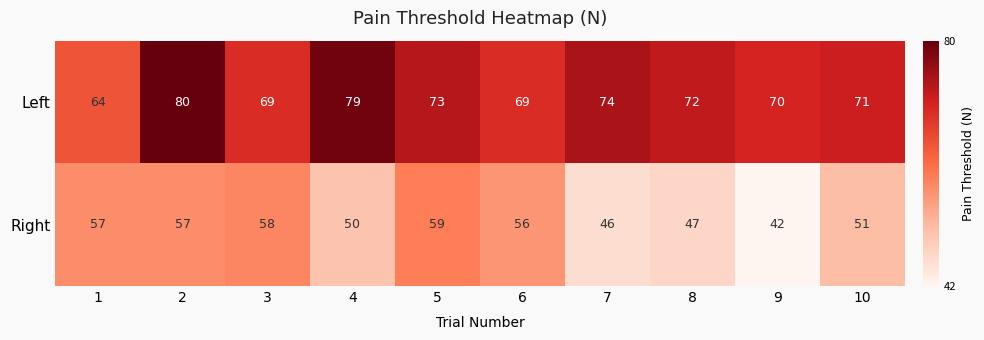

Is it true that Left equals 95 at 10?

False